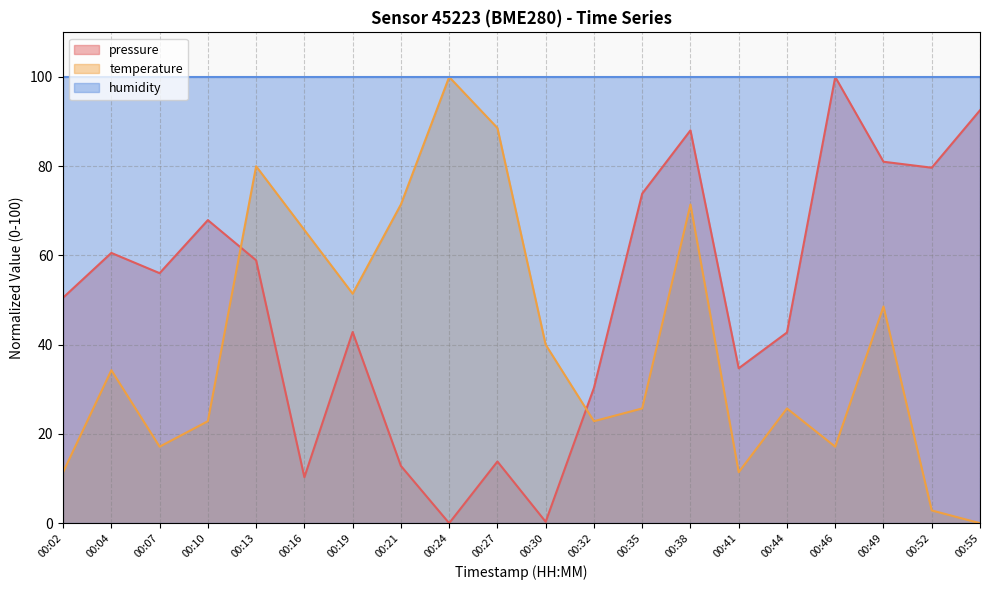

What is the difference between the temperature values at 00:35 and 00:02?

14.3